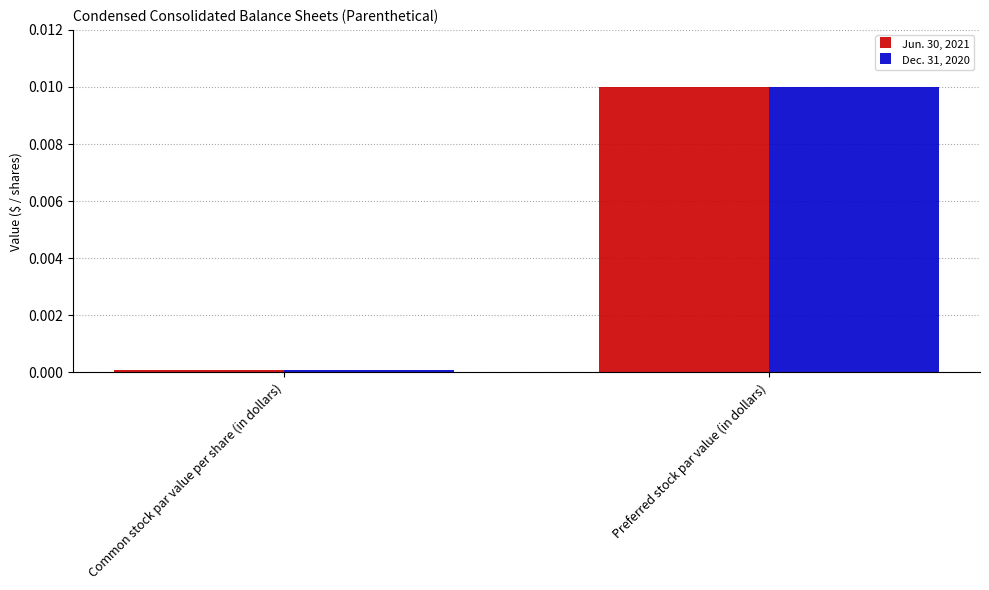

How many groups of bars are there?

2